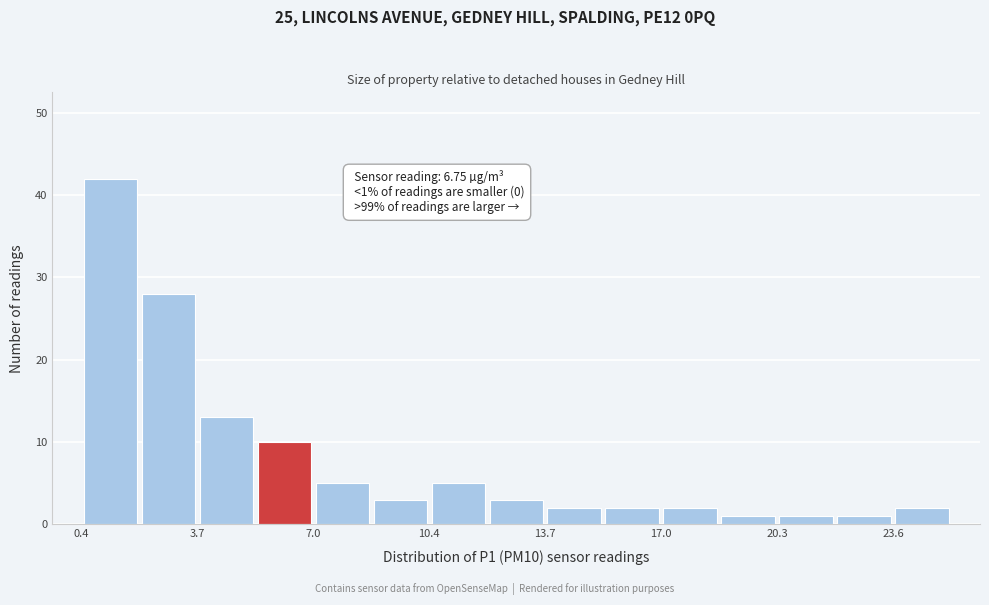

Around what value on the x-axis is the tallest bar? Give the approximate position of its centre, as read against the axis.

1.0